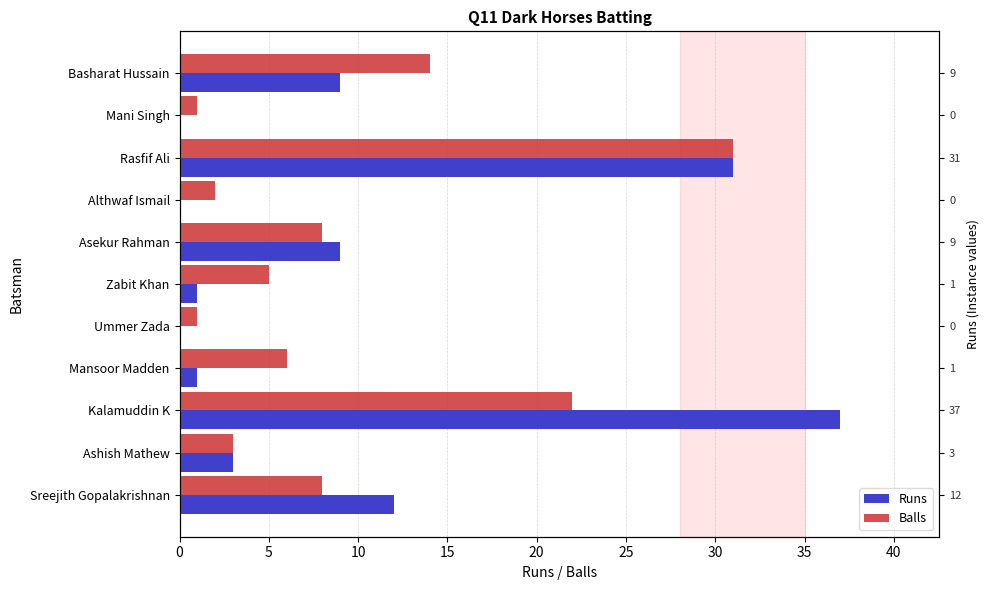

At Rasfif Ali, list the series in order from smallest to largest.

Runs, Balls